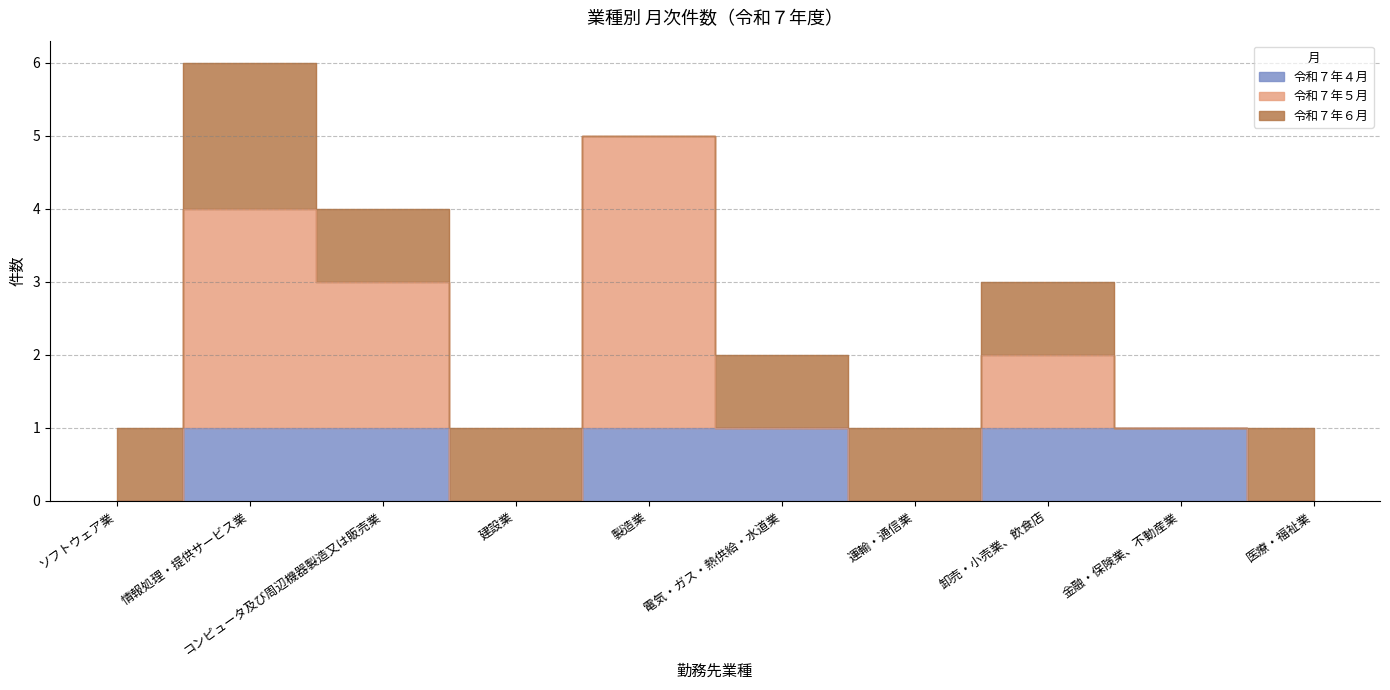

What is the difference between the 令和７年５月 values at 電気・ガス・熱供給・水道業 and 情報処理・提供サービス業?

3